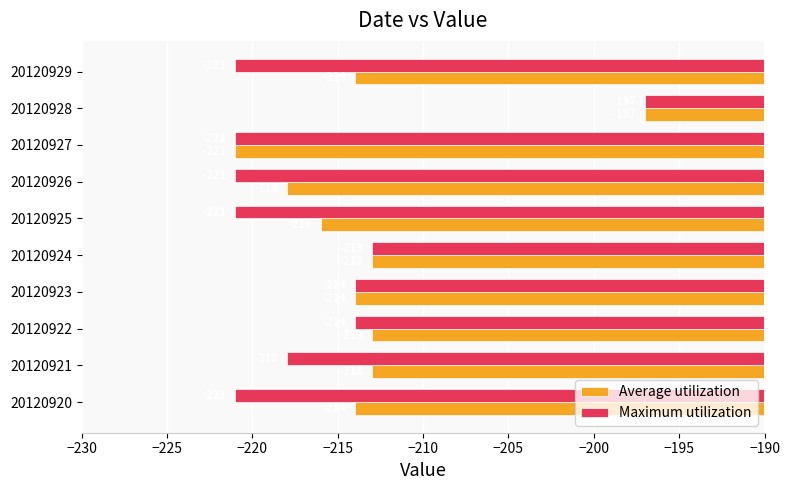

At 20120920, list the series in order from smallest to largest.

Maximum utilization, Average utilization